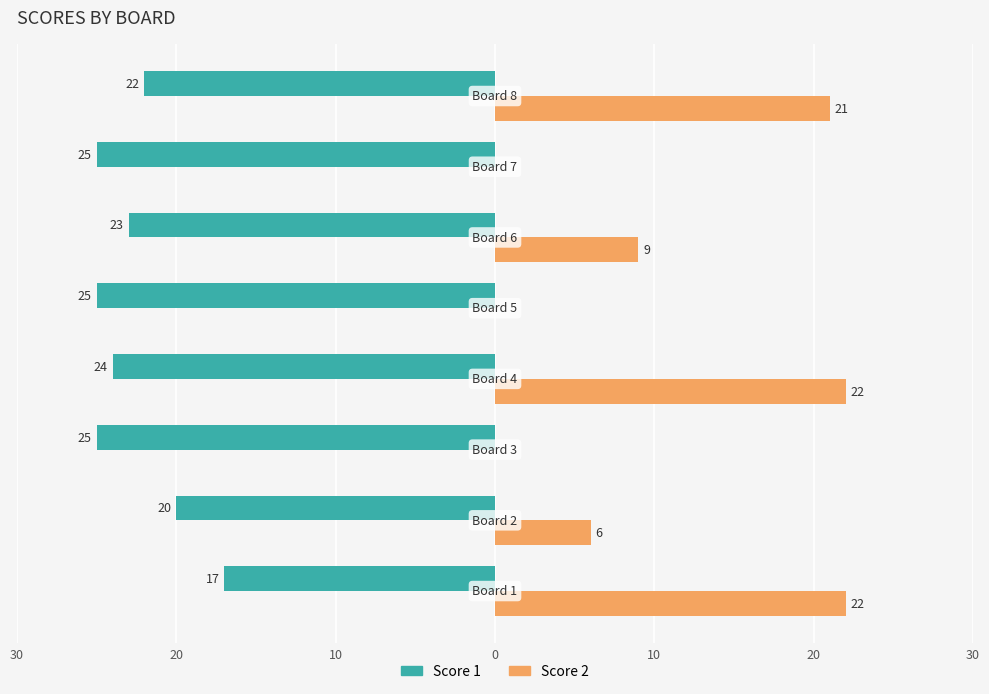

What are all the series names shown in the legend?

Score 1, Score 2